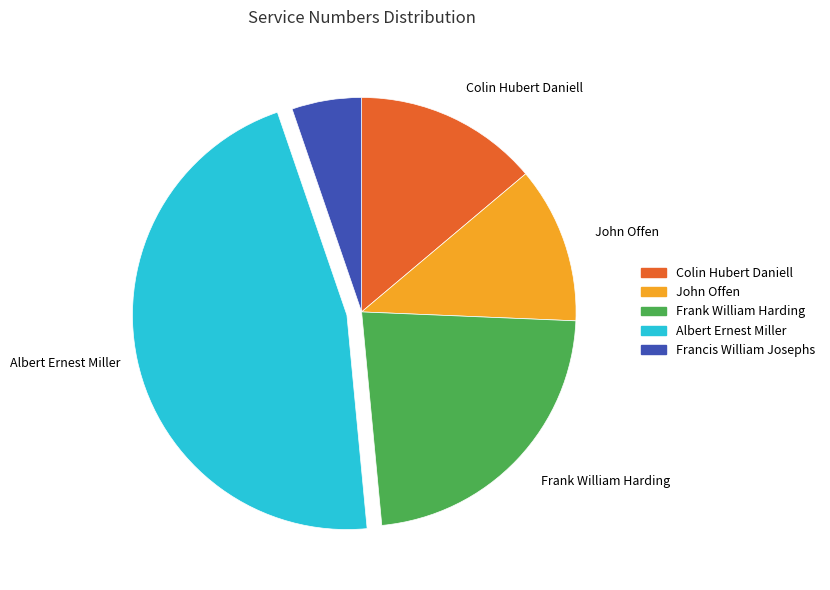

Rank the categories by value from lowest to highest.

Francis William Josephs, John Offen, Colin Hubert Daniell, Frank William Harding, Albert Ernest Miller